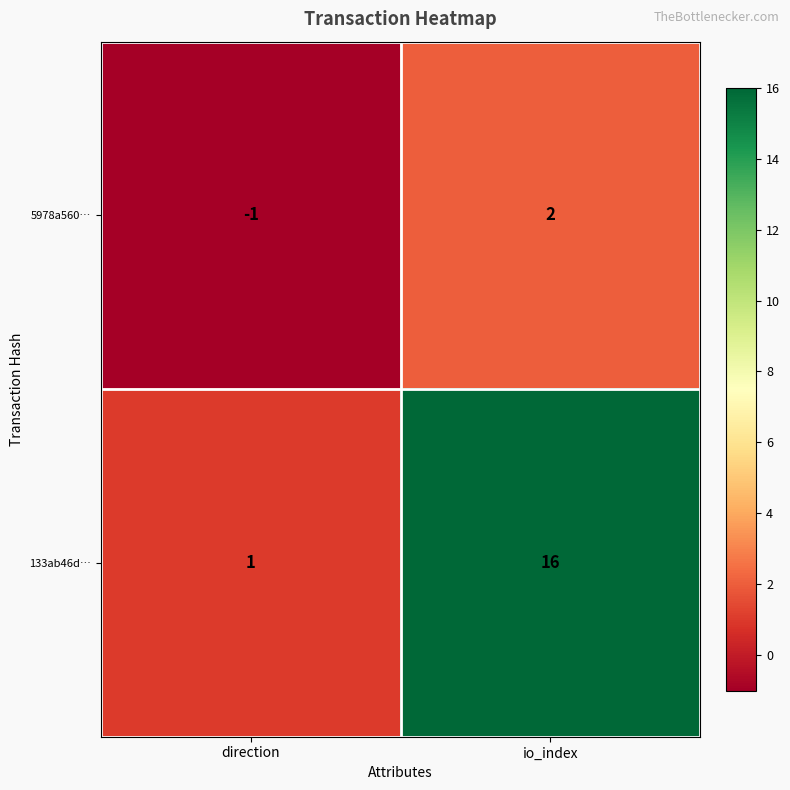

How many values in the 133ab46d… series are below 16?

1